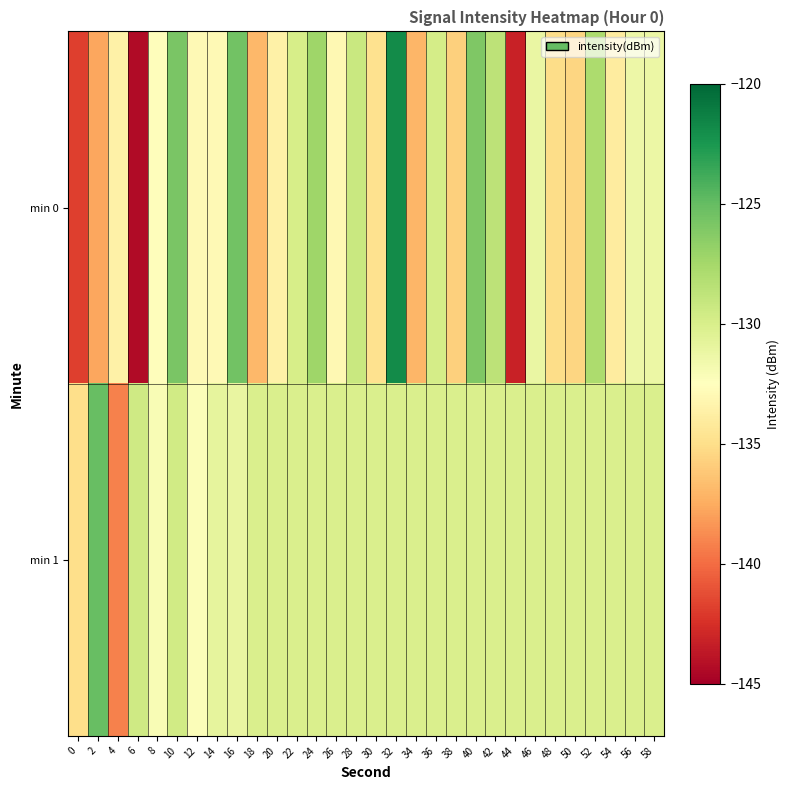

At how many categories does at least one series exceed -134?

29